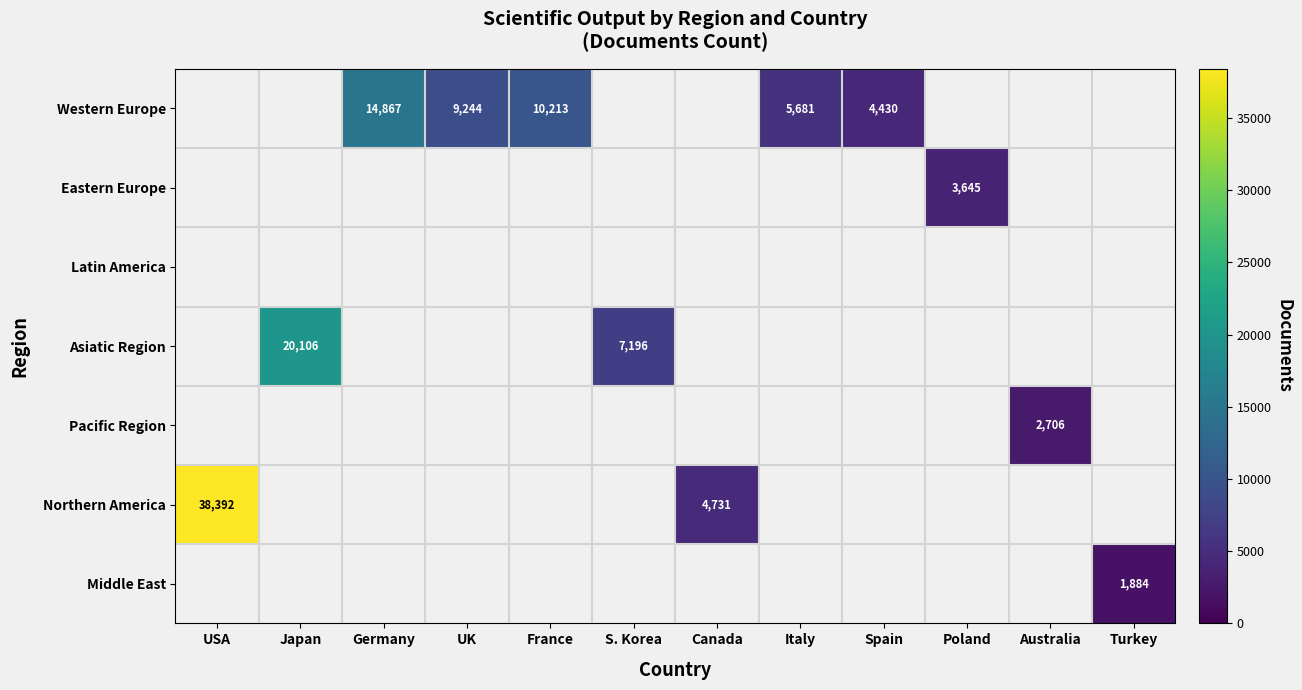

At Spain, list the series in order from largest to smallest.

Western Europe, Eastern Europe, Latin America, Asiatic Region, Pacific Region, Northern America, Middle East